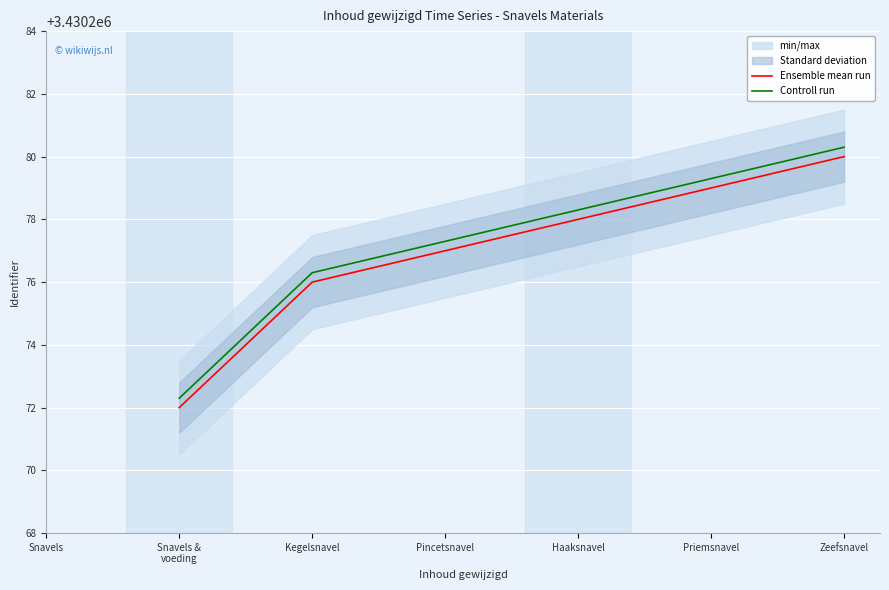

How many values in Ensemble mean run are above zero?

6